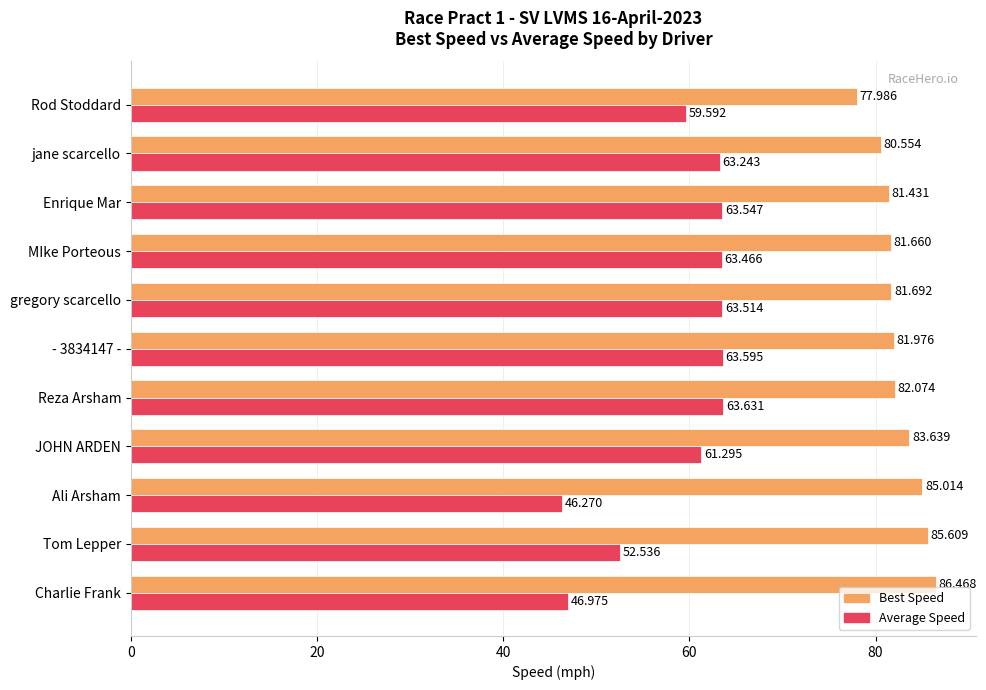

Which series has the largest total across all categories?

Best Speed